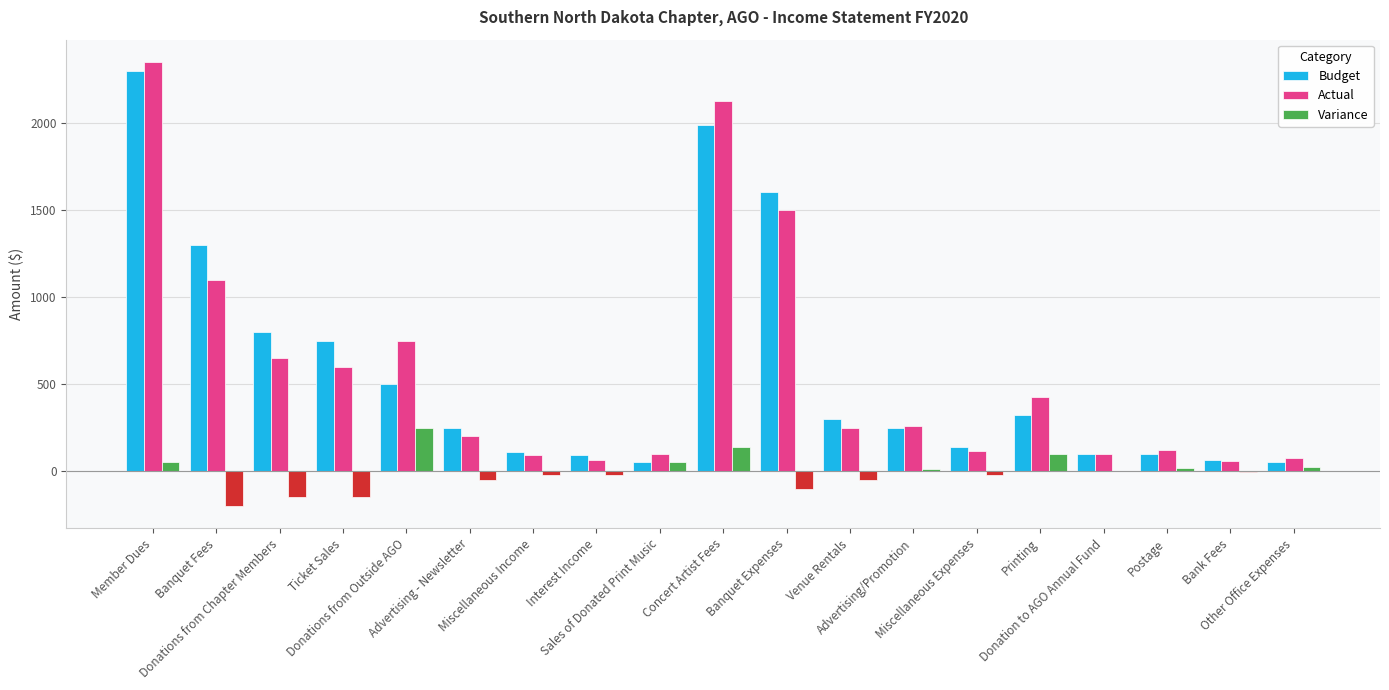

Count the number of categories in the chart.

19